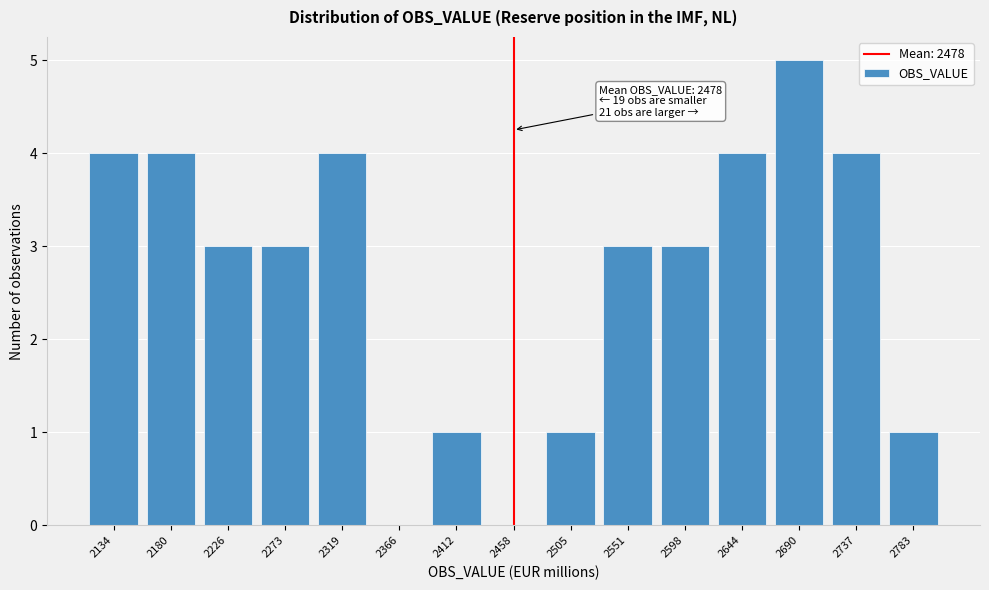

Reading left to right, transcribe all the data shown in this chart.

2134=4	2180=4	2226=3	2273=3	2319=4	2366=0	2412=1	2458=0	2505=1	2551=3	2598=3	2644=4	2690=5	2737=4	2783=1